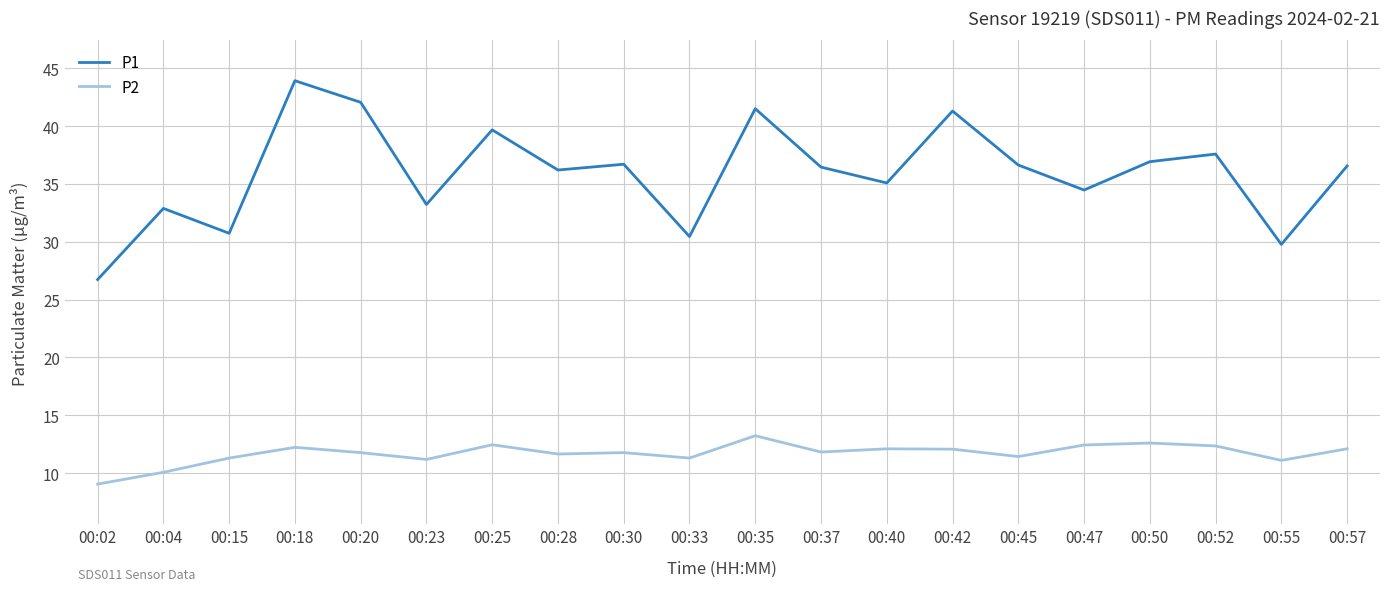

True or false: P2 and P1 intersect in this chart.

False